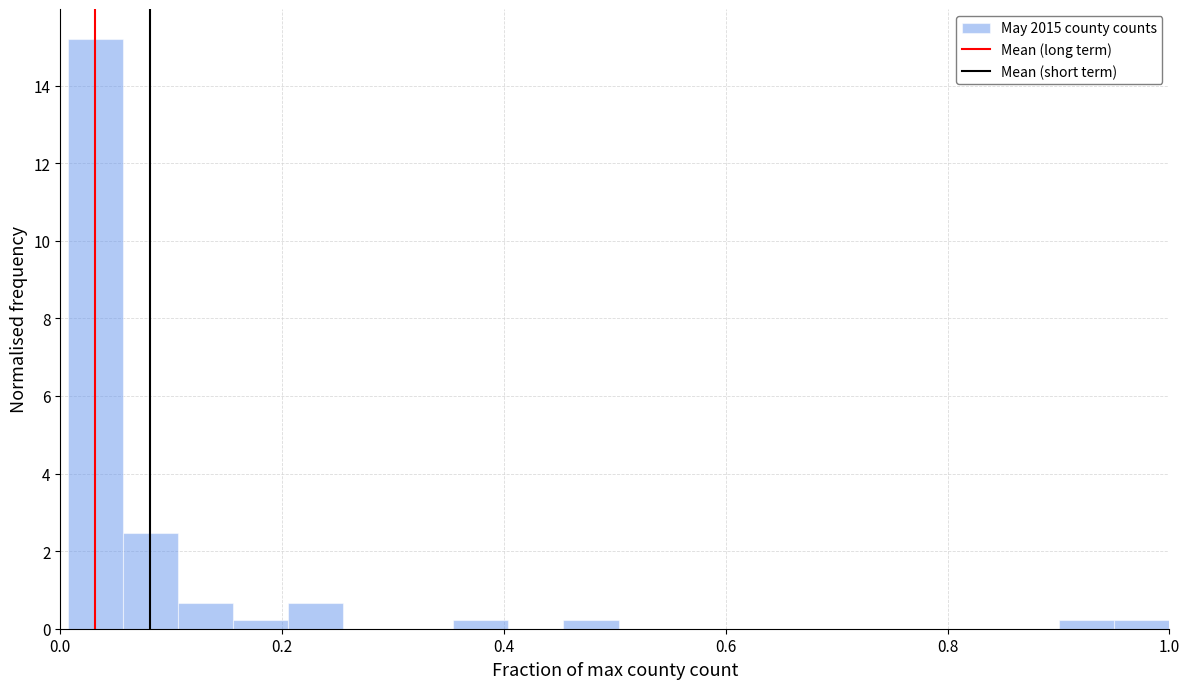

Around what value on the x-axis is the tallest bar? Give the approximate position of its centre, as read against the axis.

0.04